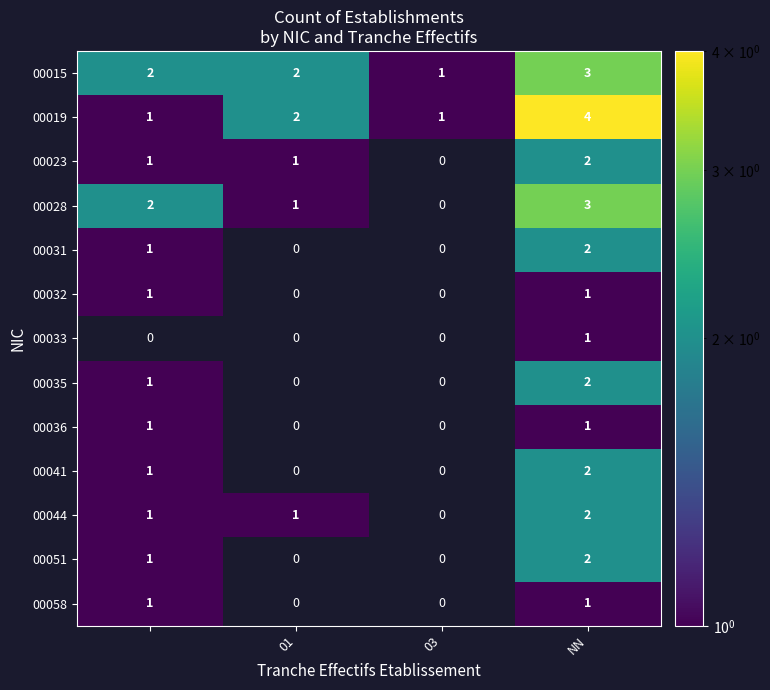

What is the difference between the highest and lowest values at NN?

3